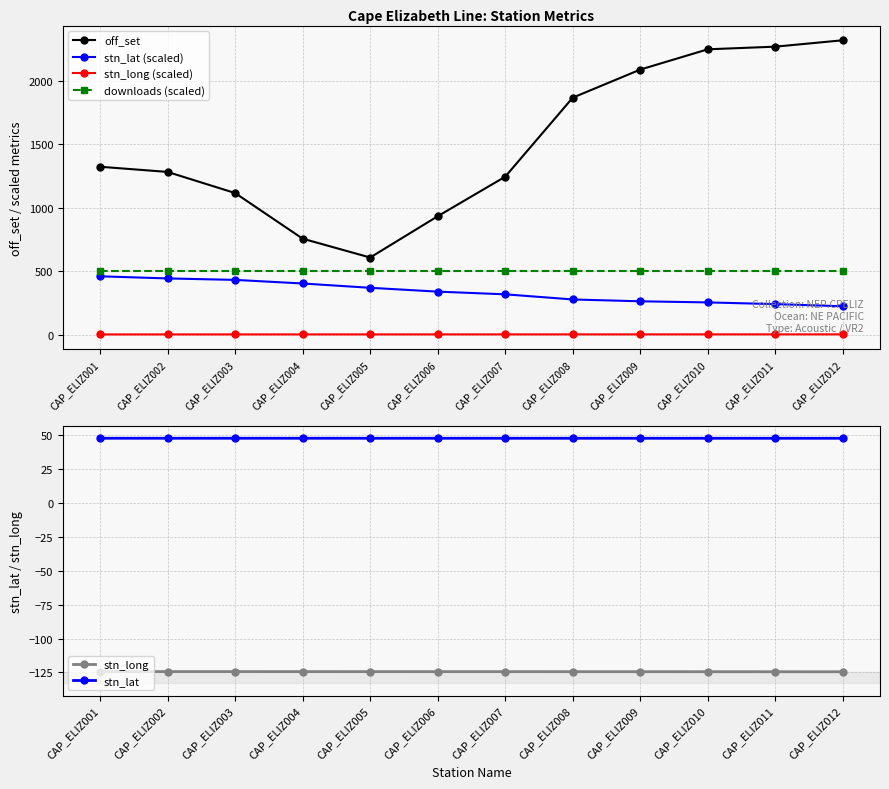

Which series has the largest total across all categories?

off_set